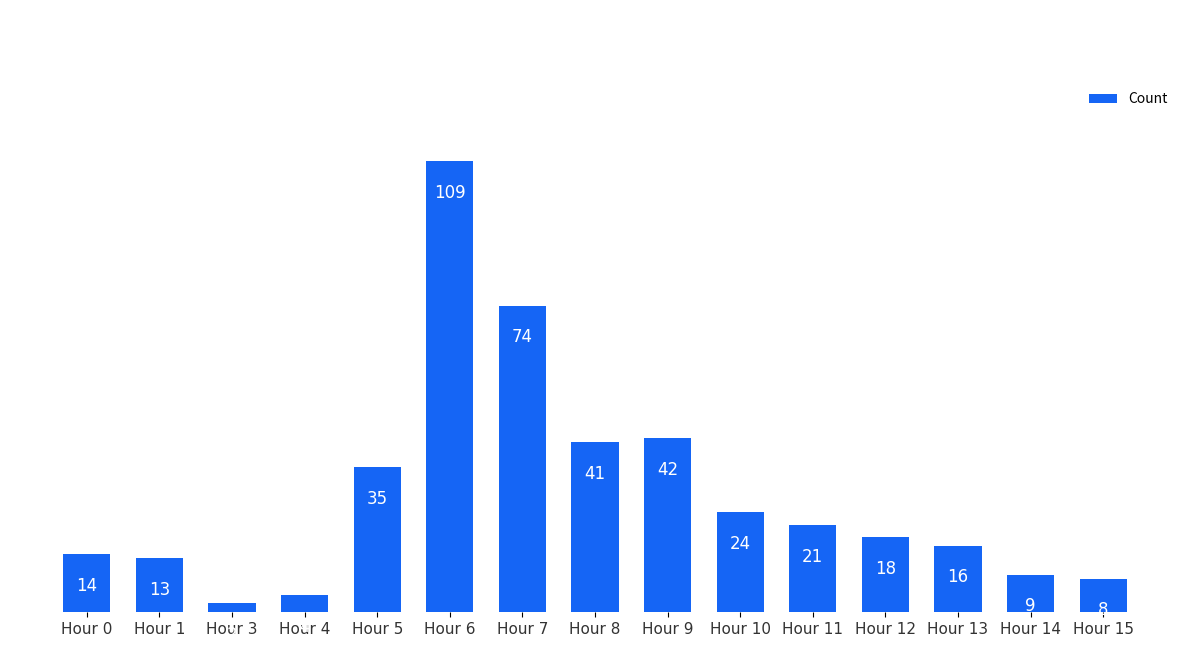

Are the bars grouped side by side (vs. stacked)?

No